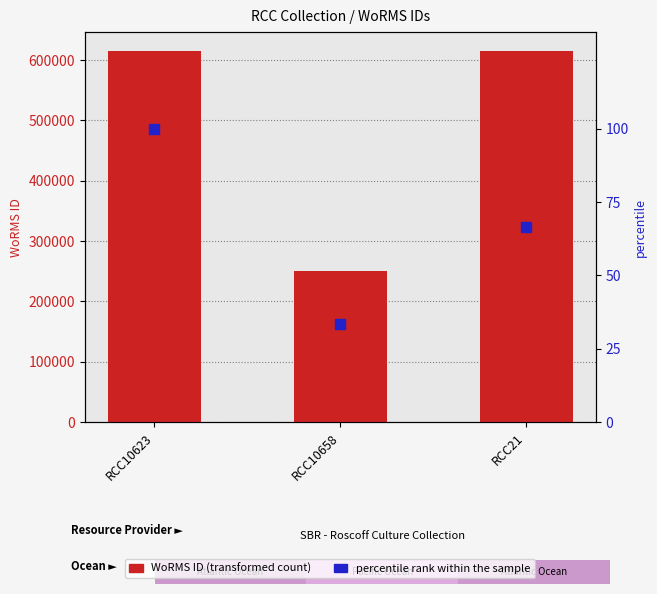

At which category is the sum across all series the highest?

RCC10623